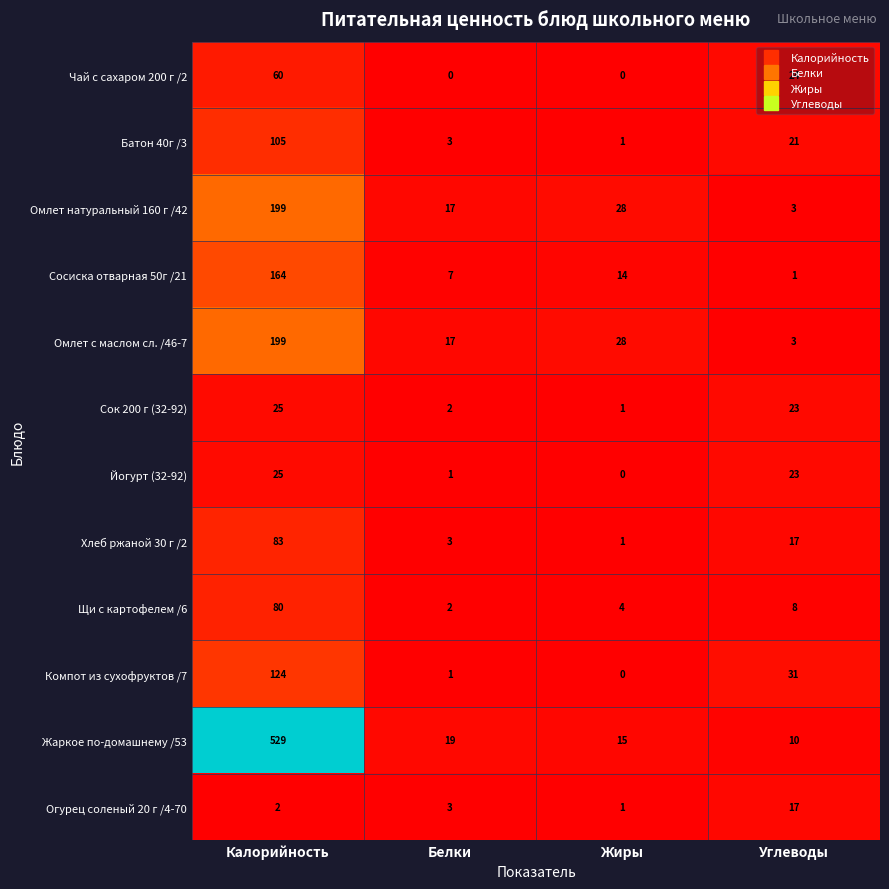

What is the spread (max minus min) of values at Белки?

19